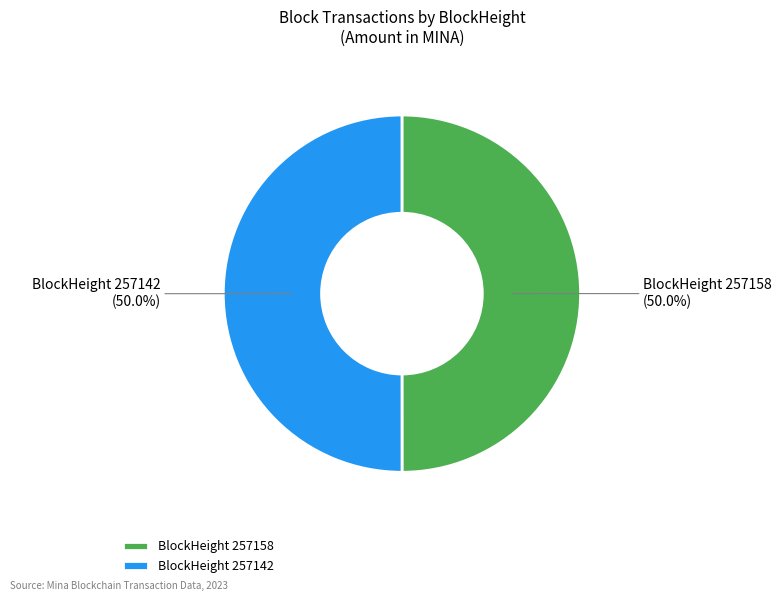

To the nearest percent, what is the difference between the largest and smallest slice percentages?

0%